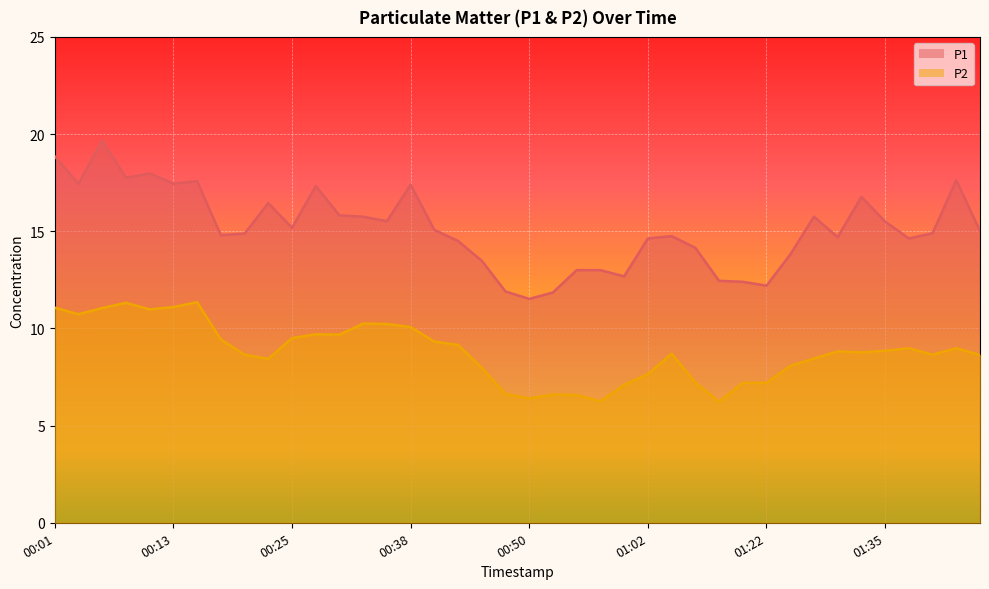

Reading left to right, list all the values displayed in this chart.

P1: 00:01=18.9	00:03=17.4	00:06=19.7	00:08=17.8	00:11=18.0	00:13=17.4	00:16=17.6	00:18=14.8	00:21=14.9	00:23=16.4	00:25=15.2	00:28=17.3	00:30=15.8	00:33=15.8	00:35=15.5	00:38=17.4	00:40=15.1	00:43=14.5	00:45=13.5	00:47=11.9	00:50=11.5	00:52=11.8	00:55=13.0	00:57=13.0	01:00=12.7	01:02=14.6	01:05=14.8	01:15=14.2	01:18=12.4	01:20=12.4	01:22=12.2	01:25=13.8	01:27=15.8	01:30=14.7	01:33=16.8	01:35=15.5	01:37=14.6	01:40=14.9	01:42=17.6	01:45=15.0
P2: 00:01=11.1	00:03=10.7	00:06=11.1	00:08=11.3	00:11=11.0	00:13=11.1	00:16=11.3	00:18=9.4	00:21=8.7	00:23=8.4	00:25=9.5	00:28=9.7	00:30=9.7	00:33=10.2	00:35=10.2	00:38=10.1	00:40=9.3	00:43=9.2	00:45=8.0	00:47=6.6	00:50=6.4	00:52=6.6	00:55=6.6	00:57=6.2	01:00=7.1	01:02=7.7	01:05=8.7	01:15=7.2	01:18=6.2	01:20=7.2	01:22=7.2	01:25=8.1	01:27=8.4	01:30=8.8	01:33=8.8	01:35=8.8	01:37=9.0	01:40=8.7	01:42=9.0	01:45=8.6